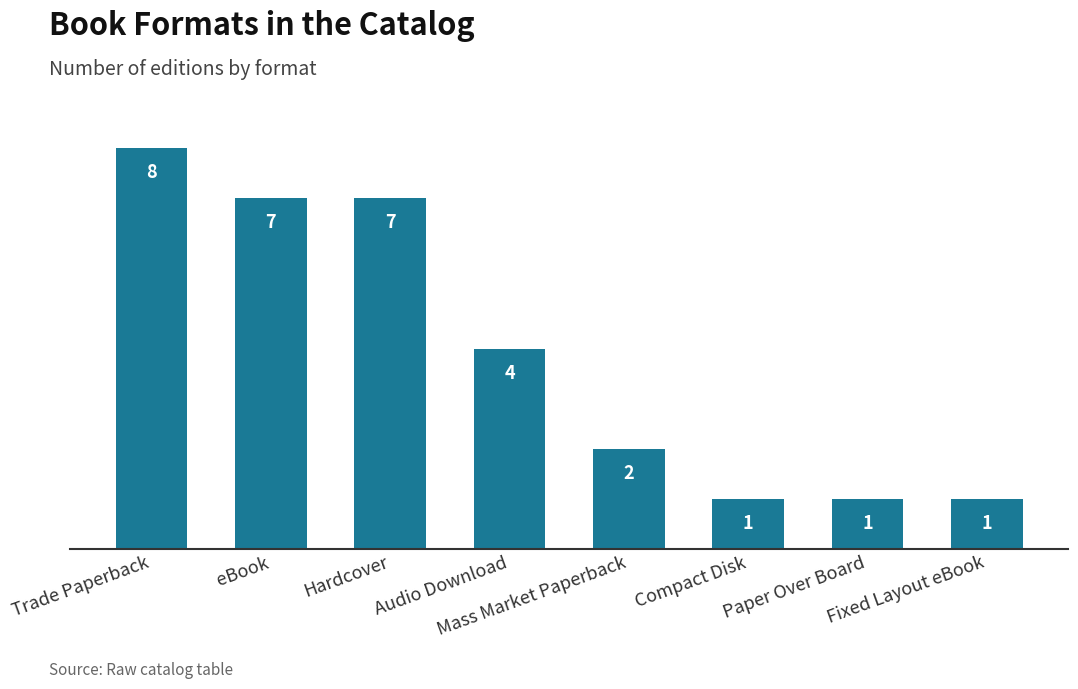

Reading left to right, what are all the values shown in this chart?

8	7	7	4	2	1	1	1